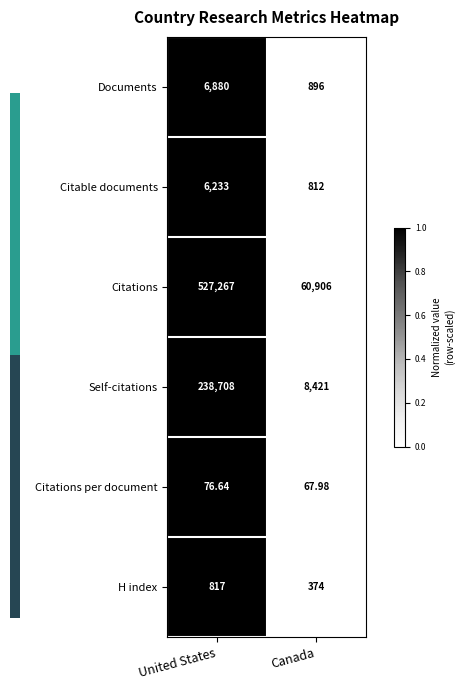

At which label does Self-citations reach its minimum?

Canada